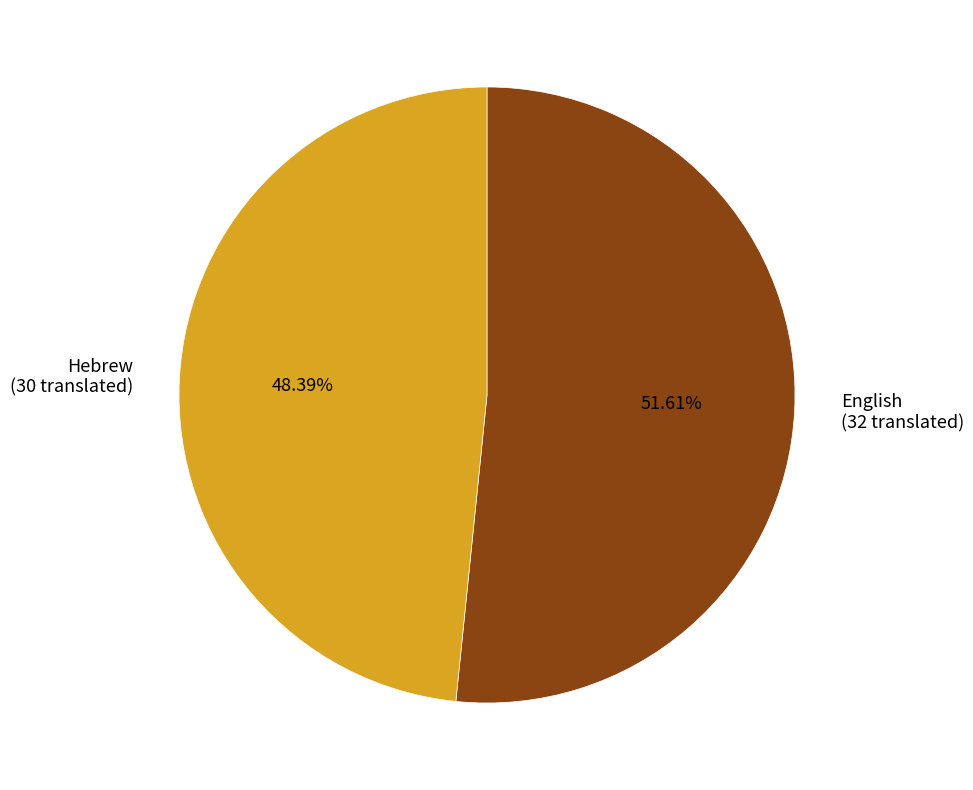

Between English and Hebrew, which is larger?

English